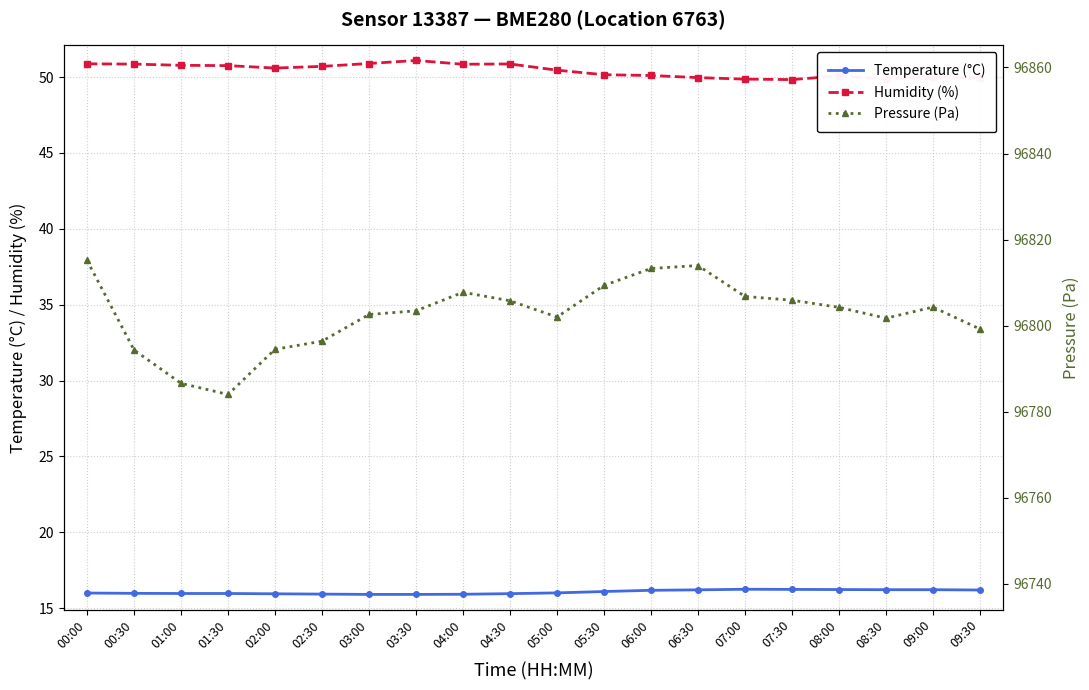

Does the chart display data point markers on the line(s)?

Yes